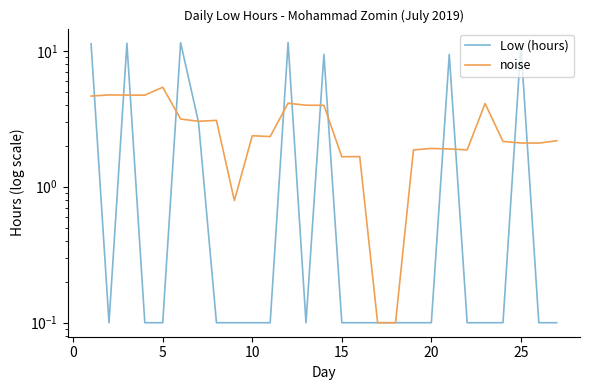

What is the sum of all noise values?

74.7